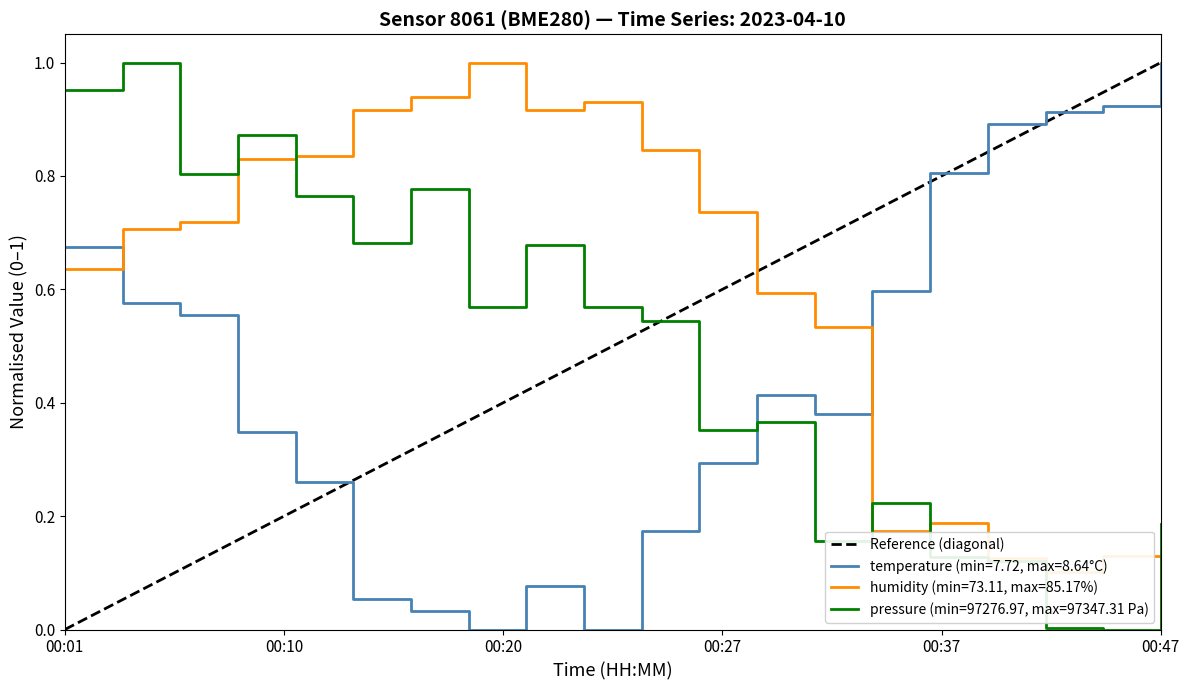

True or false: temperature (min=7.72, max=8.64°C) and humidity (min=73.11, max=85.17%) intersect in this chart.

True